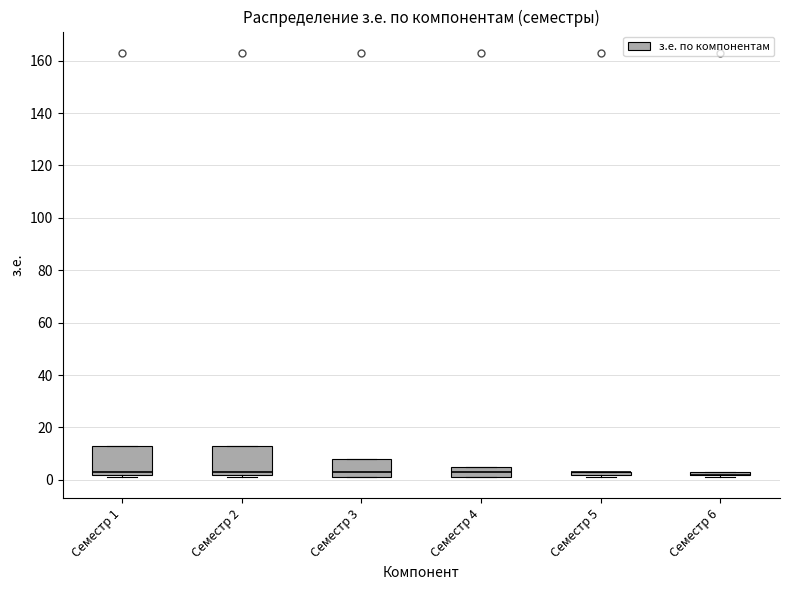

Where is the upper edge of the box for Семестр 4 on the y-axis? The values are not printed on the chart, so give them approximately, as read against the axis.

6